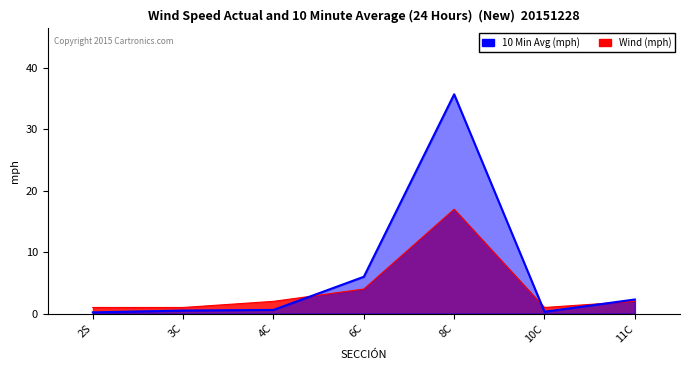

What is the lowest value of the Wind (mph) series?

1